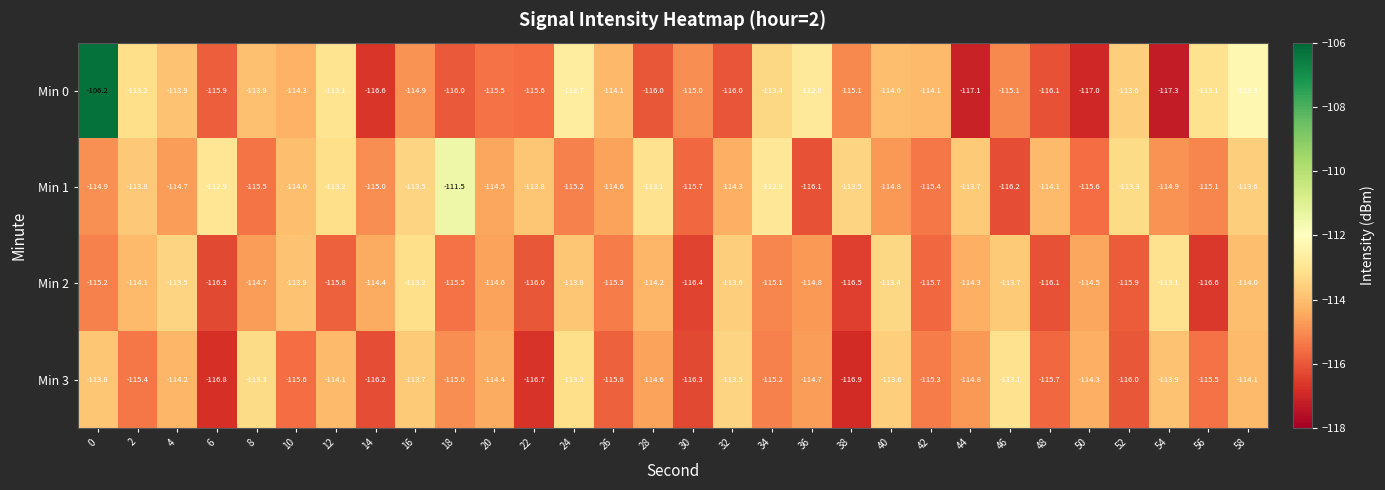

What is the approximate value of Min 0 at 38?

-115.1